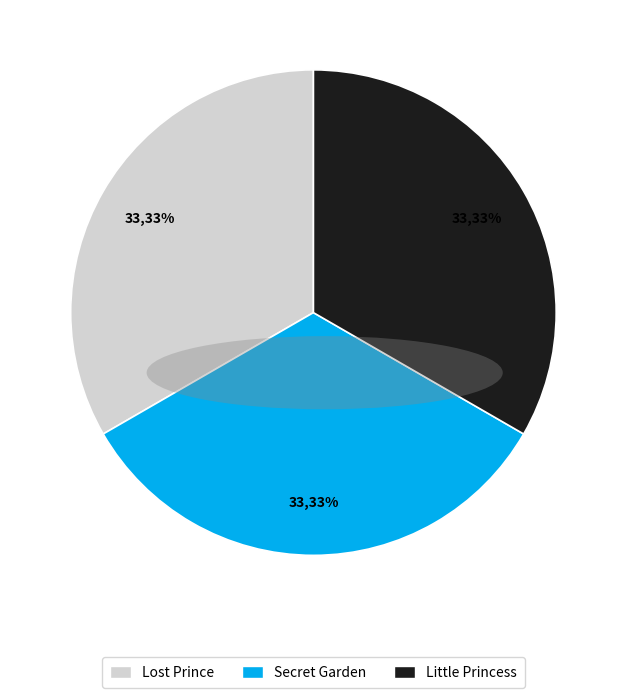

Is Secret Garden the majority of the pie?

No